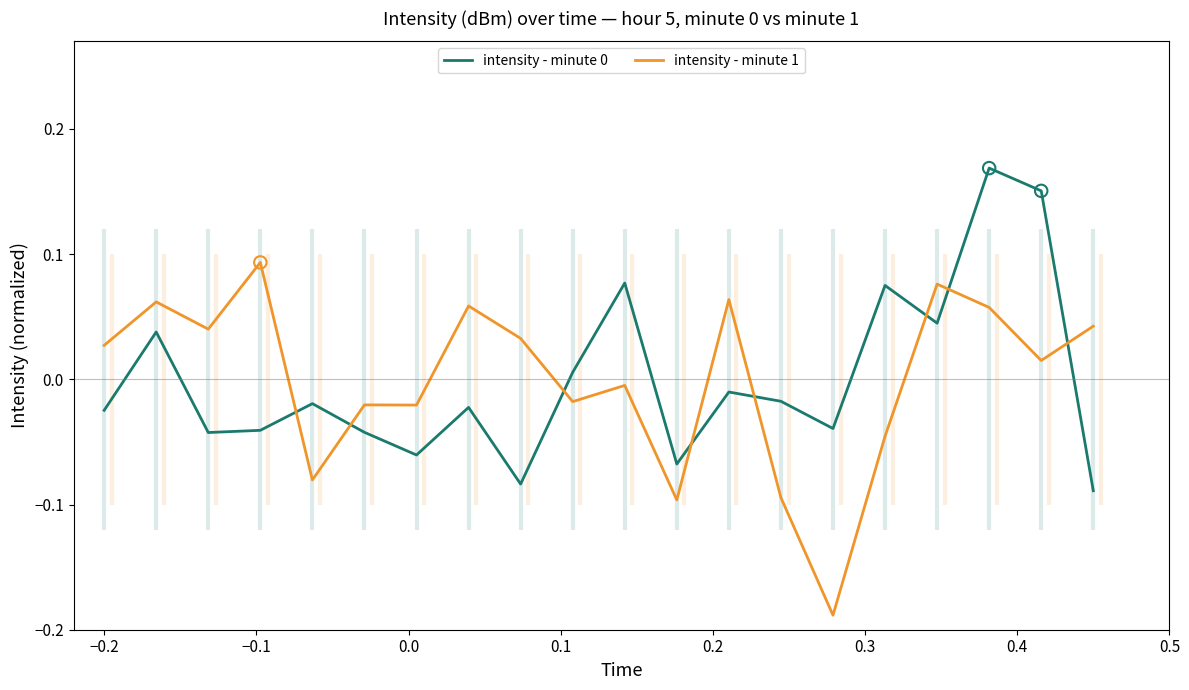

Which series contains the lowest Y value?

intensity - minute 1